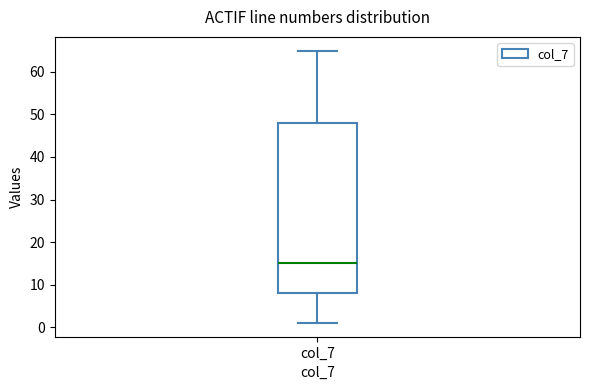

Transcribe this box plot: give where the median line is, the range the box spans, and where the two whiskers end, as read against the y-axis. The values are not printed on the chart, so give them approximately, as read against the axis.

median 15, box 8 to 48, whiskers 1 to 65